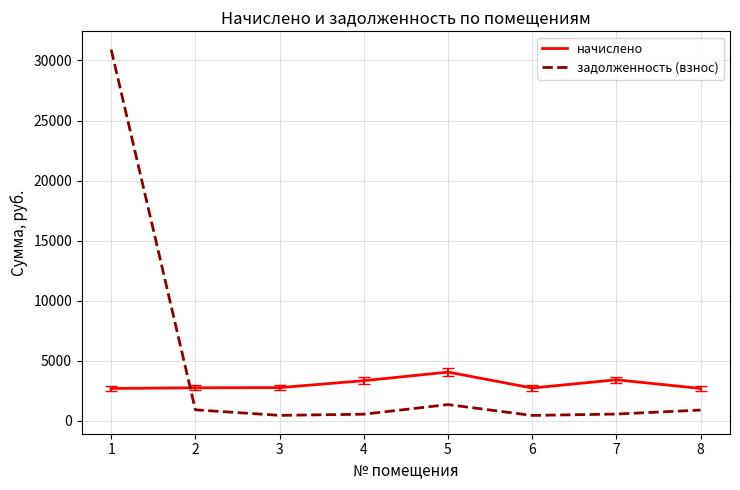

What is the maximum value shown in the chart?

30903.0